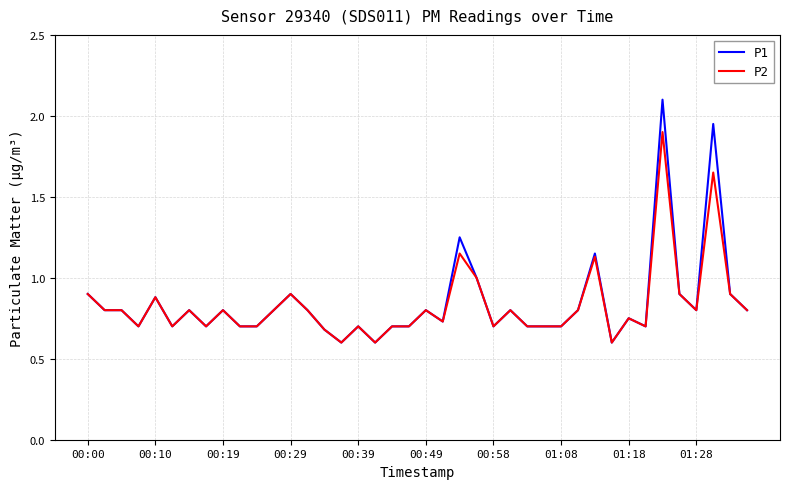

Rank the series by their maximum value, from highest to lowest.

P1, P2